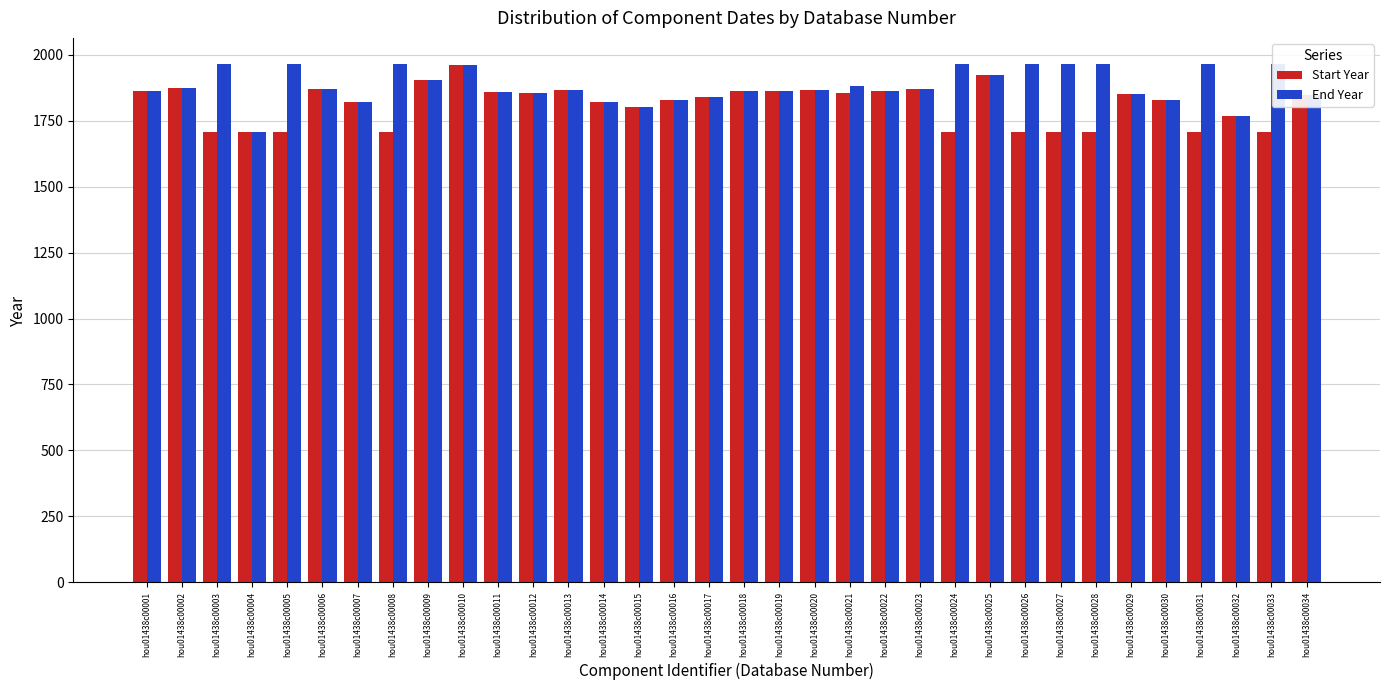

What is the difference between the Start Year values at hou01438c00012 and hou01438c00019?

7